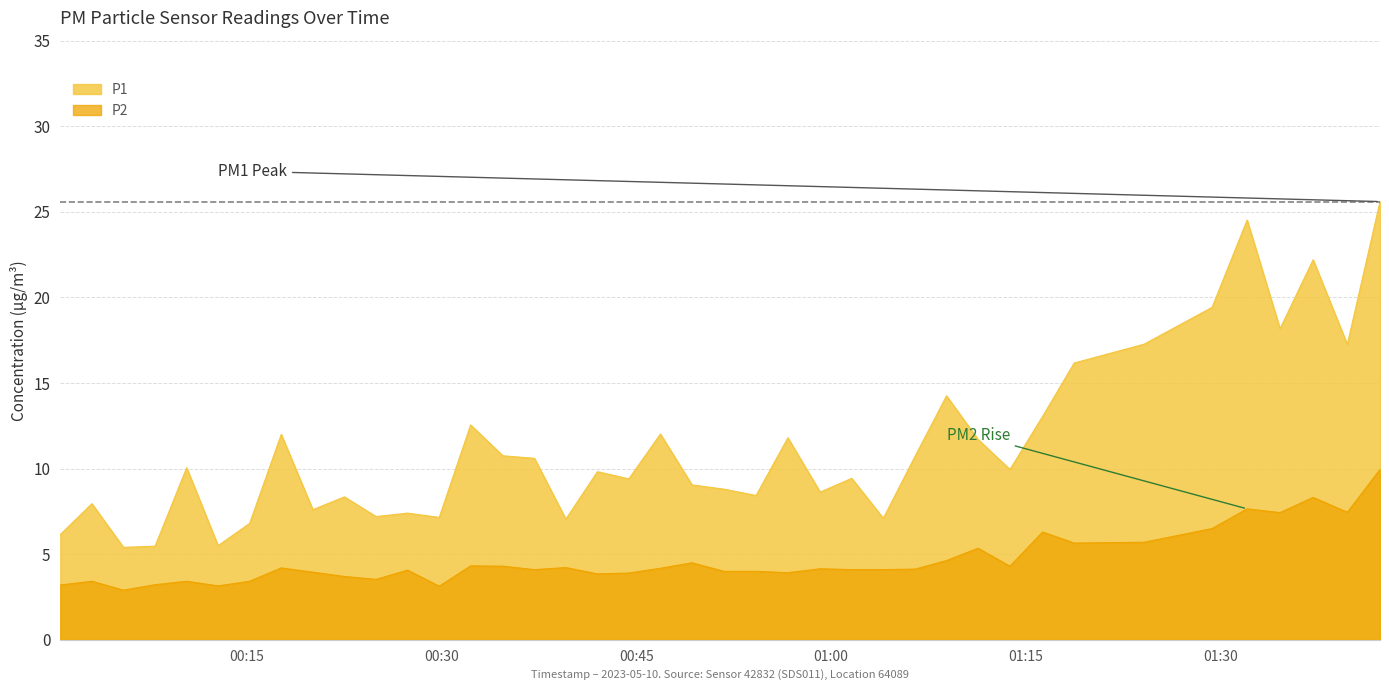

The value of P1 at 2023-05-10T01:37:07 is 10.5. True or false?

False